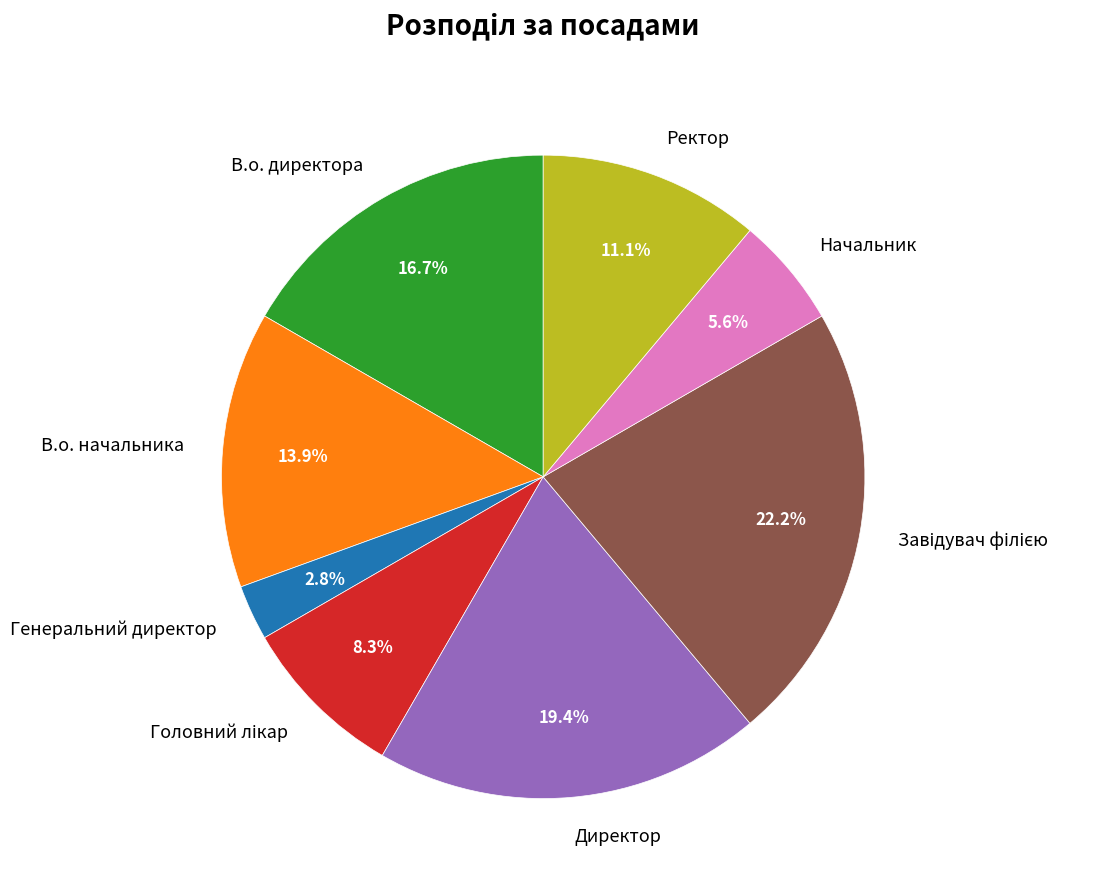

Is there any slice that represents more than half of the pie?

No